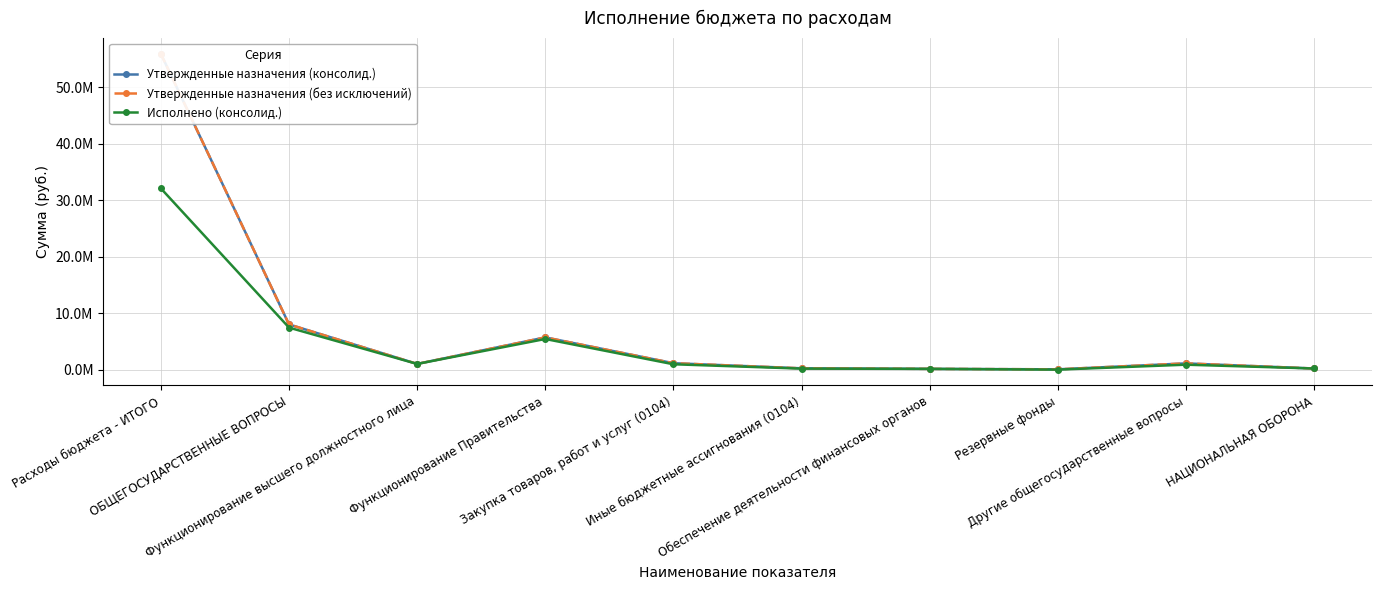

In Утвержденные назначения (без исключений), how many points are lower than both neighbors (excluding endpoints)?

2